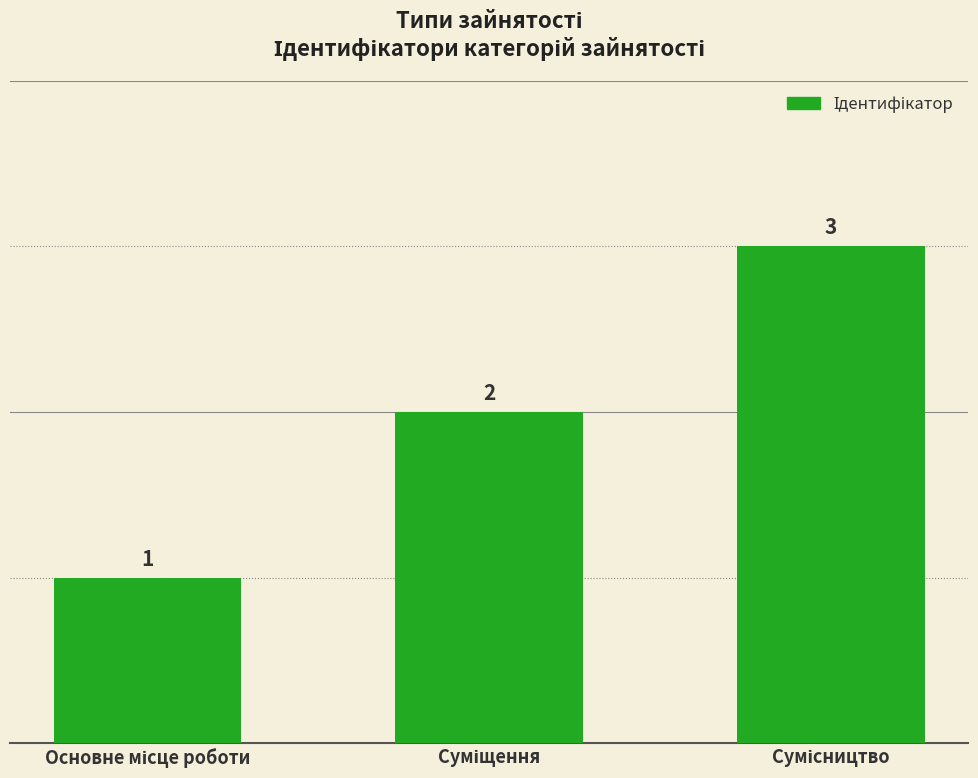

What is the value of the 3rd bar from the left?

3